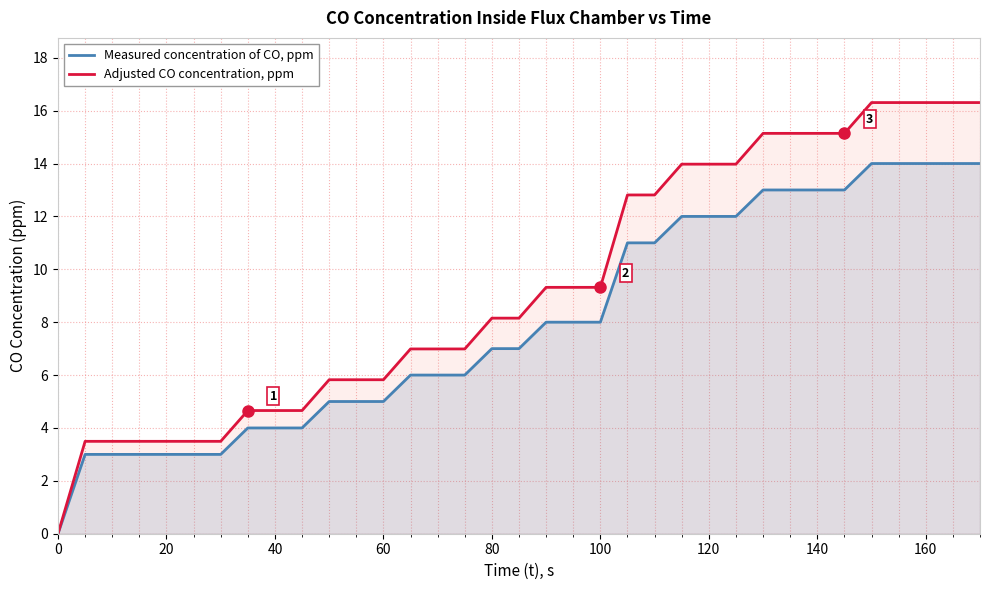

True or false: Adjusted CO concentration, ppm and Measured concentration of CO, ppm cross at least once.

False